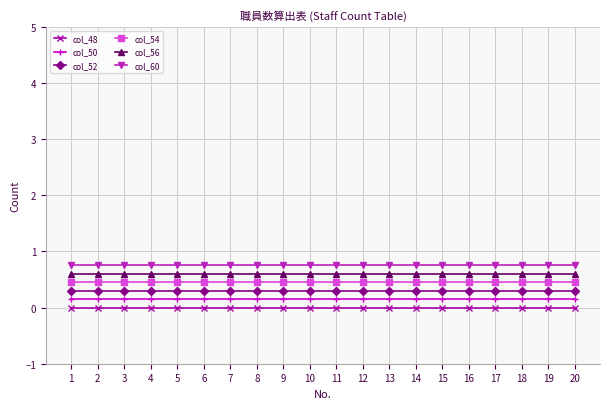

What is the sum of all col_54 values?

9.0